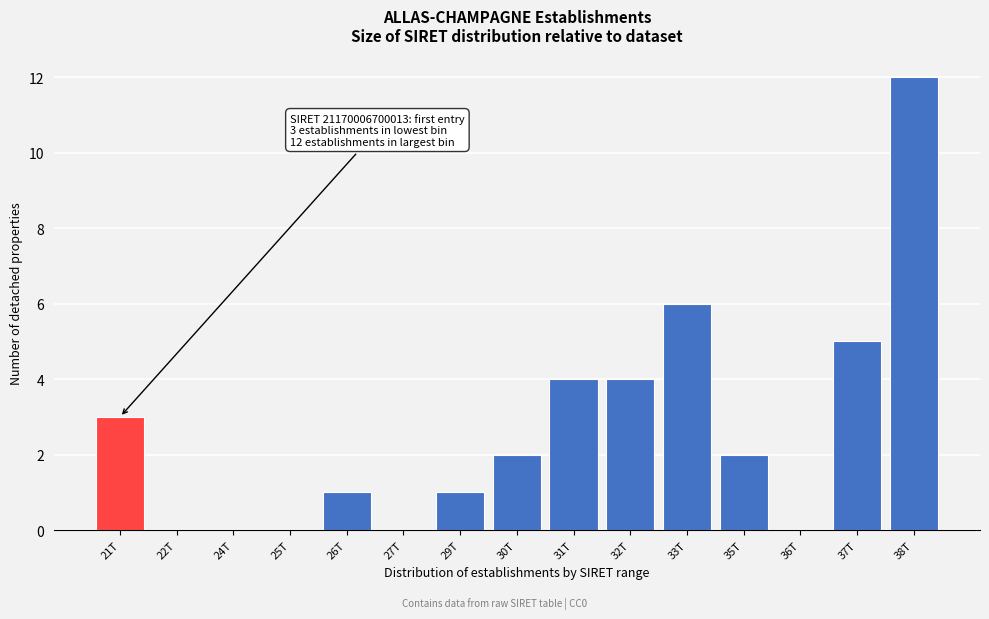

Reading left to right, transcribe all the data shown in this chart.

21T=3	22T=0	24T=0	25T=0	26T=1	27T=0	29T=1	30T=2	31T=4	32T=4	33T=6	35T=2	36T=0	37T=5	38T=12